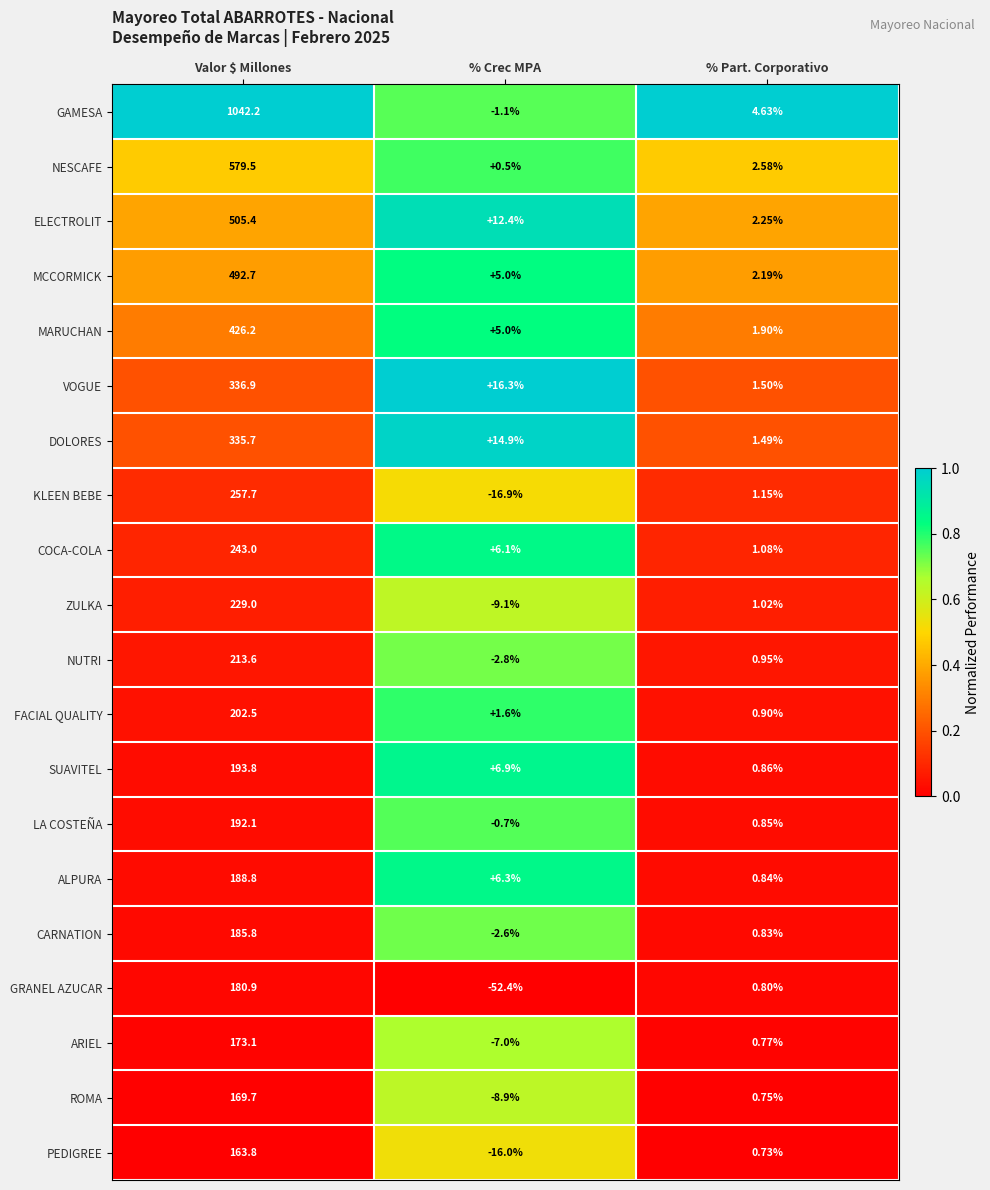

Which category has the highest value across all series?

Valor $ Millones